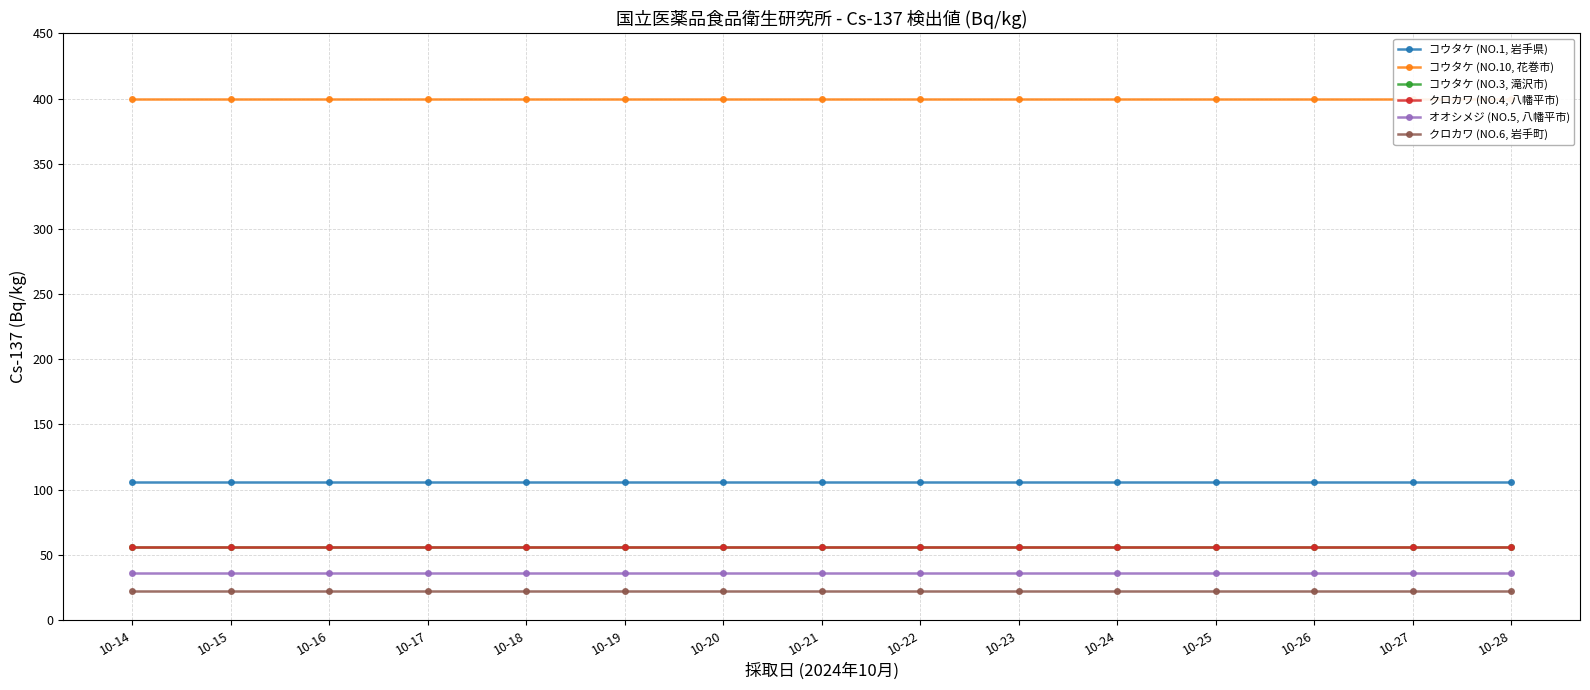

How many lines are shown in the chart?

6